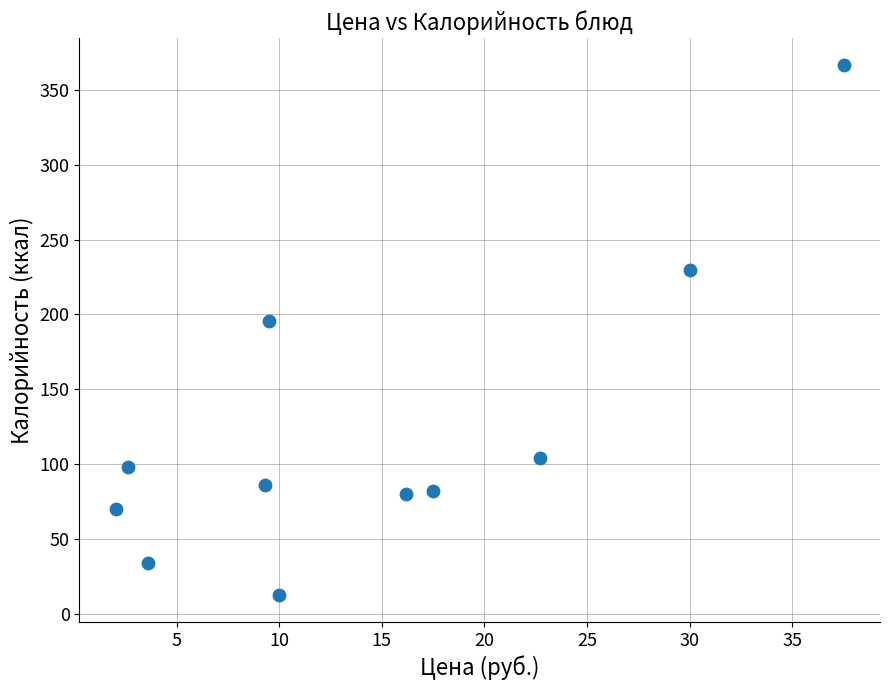

What is the average X value?

14.6